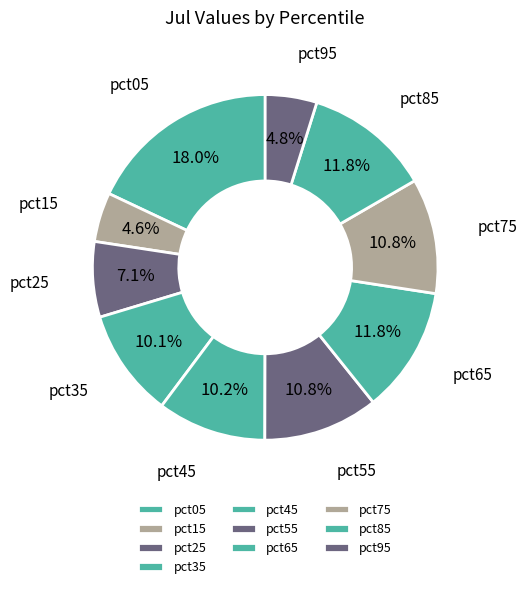

Is pct55 the majority of the pie?

No